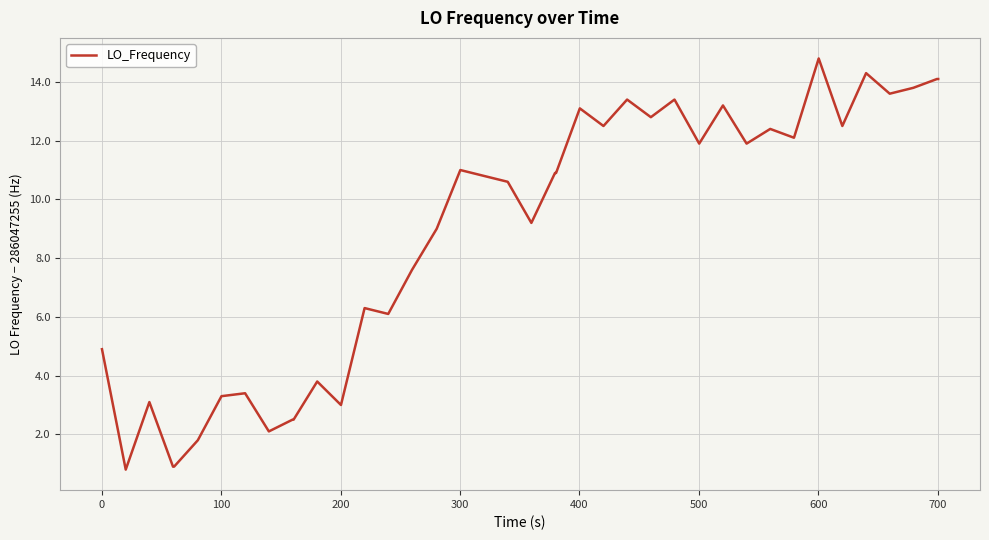

Does the chart have visible grid lines?

Yes